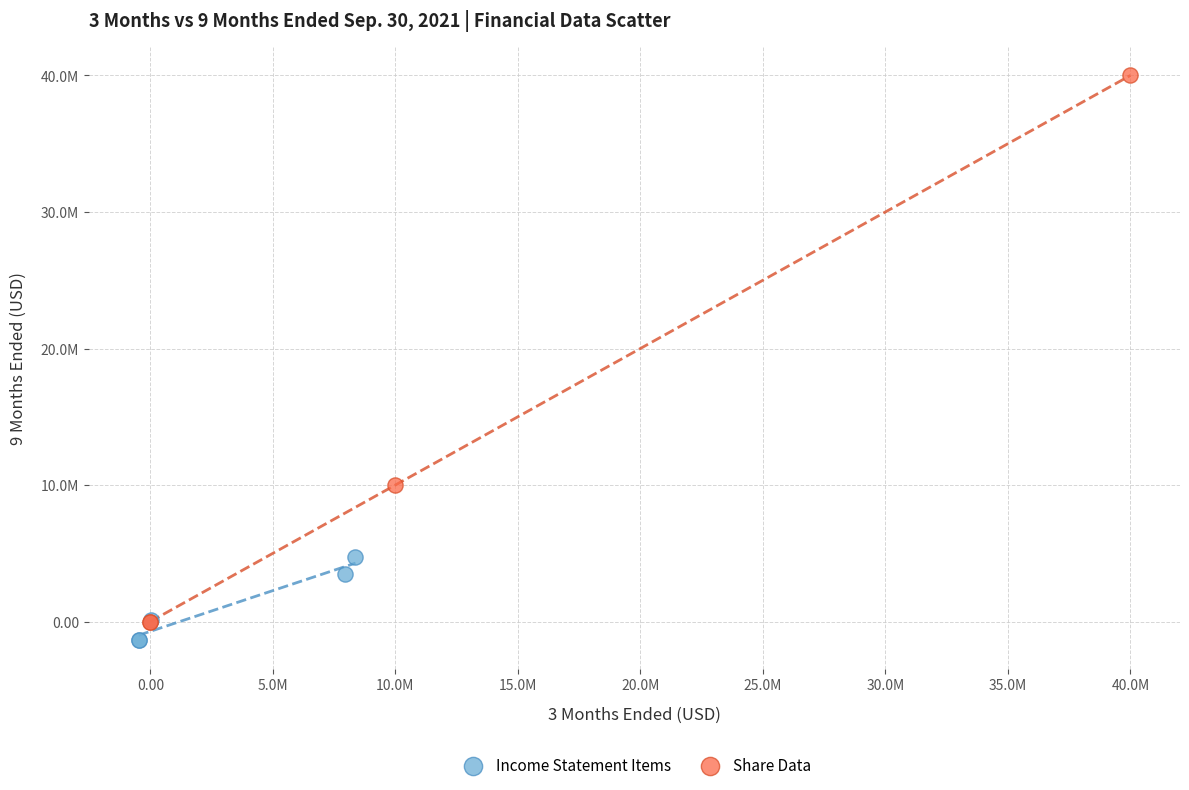

Which series has the widest spread of Y values?

Share Data